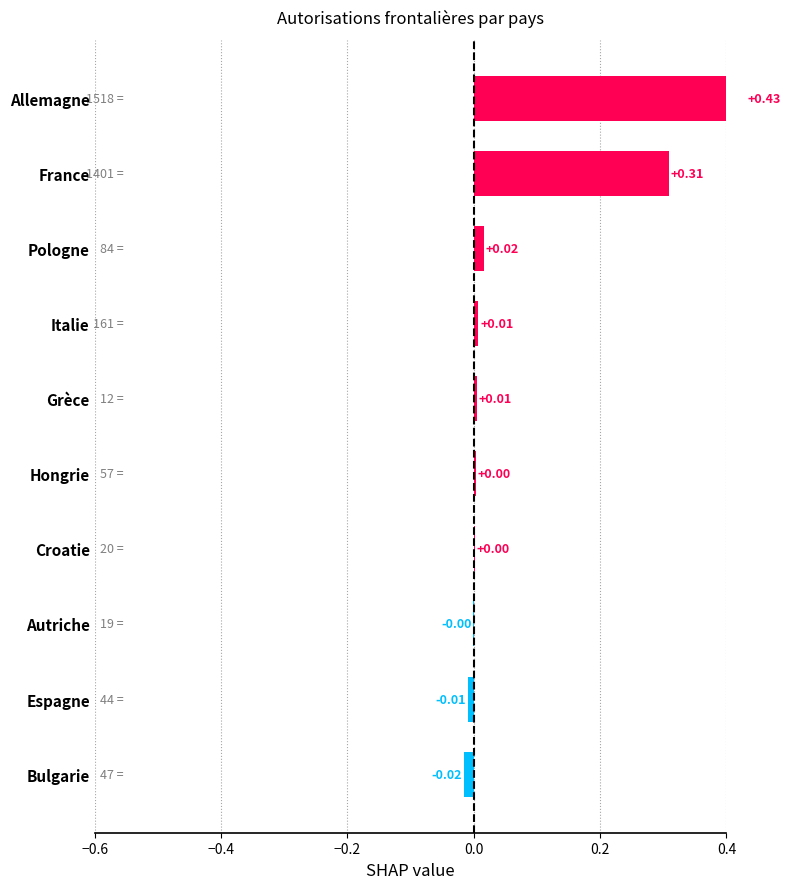

Does the chart contain any negative values?

Yes